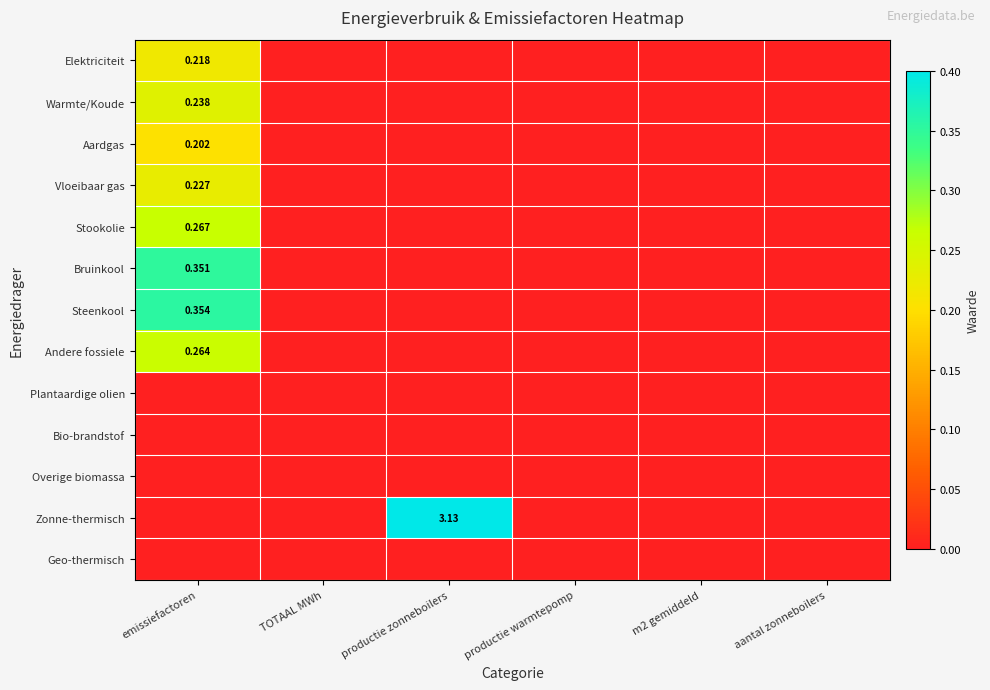

Which has a higher value, m2 gemiddeld or TOTAAL MWh?

m2 gemiddeld